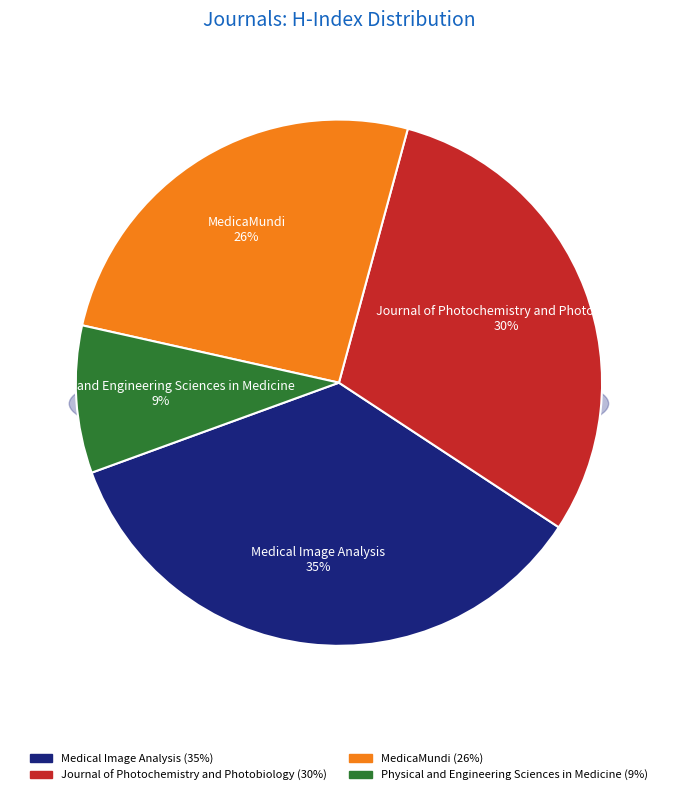

What portion of the pie excludes MedicaMundi?

74.3%